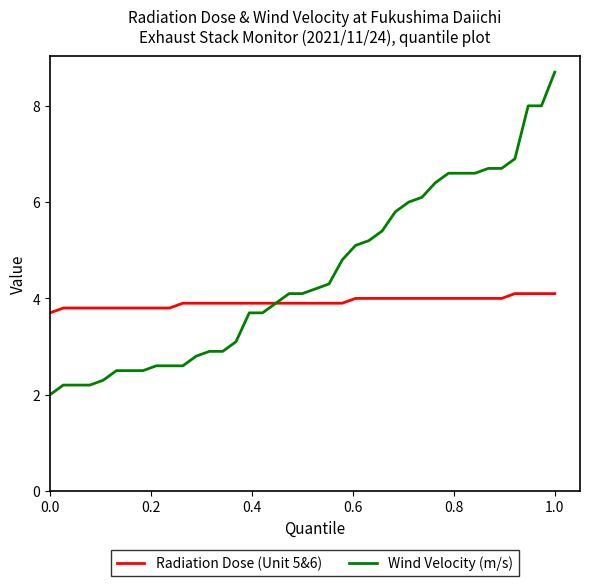

Reading left to right, what are all the values shown in this chart?

Radiation Dose (Unit 5&6): 3.7	3.8	3.8	3.8	3.8	3.8	3.8	3.8	3.8	3.8	3.9	3.9	3.9	3.9	3.9	3.9	3.9	3.9	3.9	3.9	3.9	3.9	3.9	4.0	4.0	4.0	4.0	4.0	4.0	4.0	4.0	4.0	4.0	4.0	4.0	4.1	4.1	4.1	4.1
Wind Velocity (m/s): 2.0	2.2	2.2	2.2	2.3	2.5	2.5	2.5	2.6	2.6	2.6	2.8	2.9	2.9	3.1	3.7	3.7	3.9	4.1	4.1	4.2	4.3	4.8	5.1	5.2	5.4	5.8	6.0	6.1	6.4	6.6	6.6	6.6	6.7	6.7	6.9	8.0	8.0	8.7